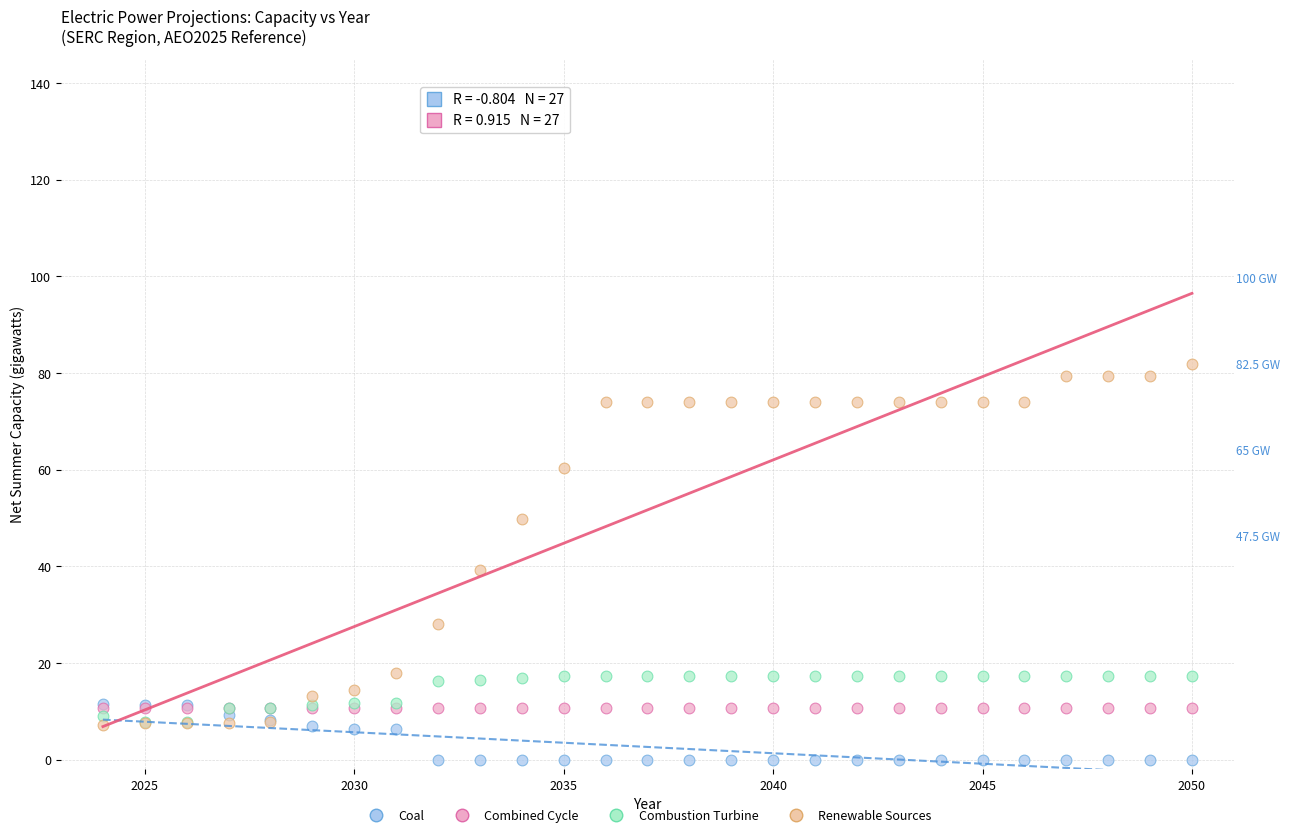

Which series contains the lowest Y value?

Coal